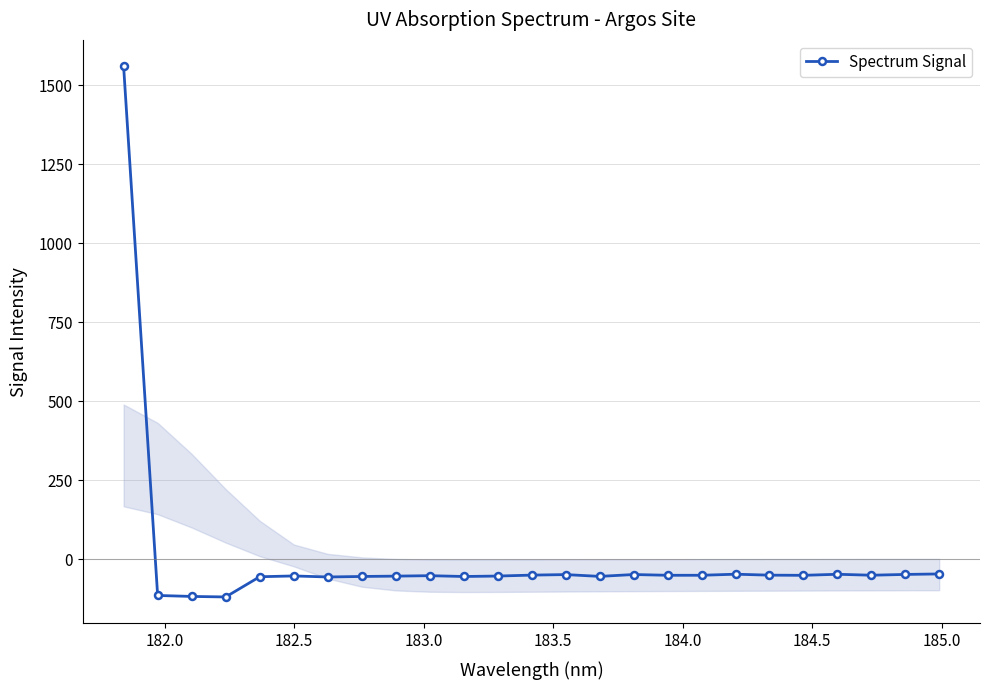

What is the difference between the maximum and minimum values?

1680.3